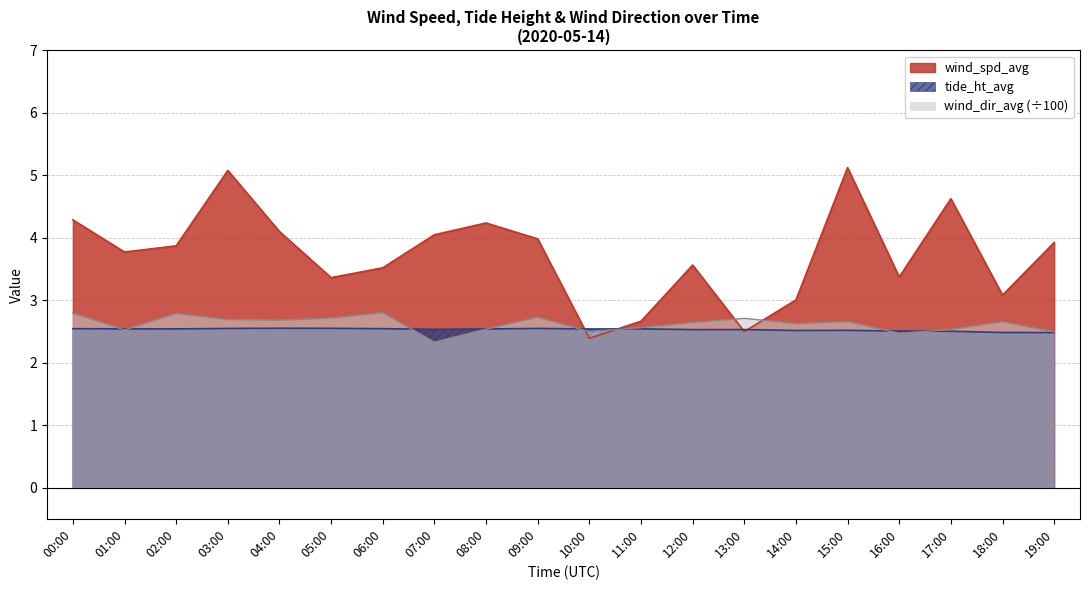

The wind_spd_avg series shows 3.6 at 12:00. True or false?

True